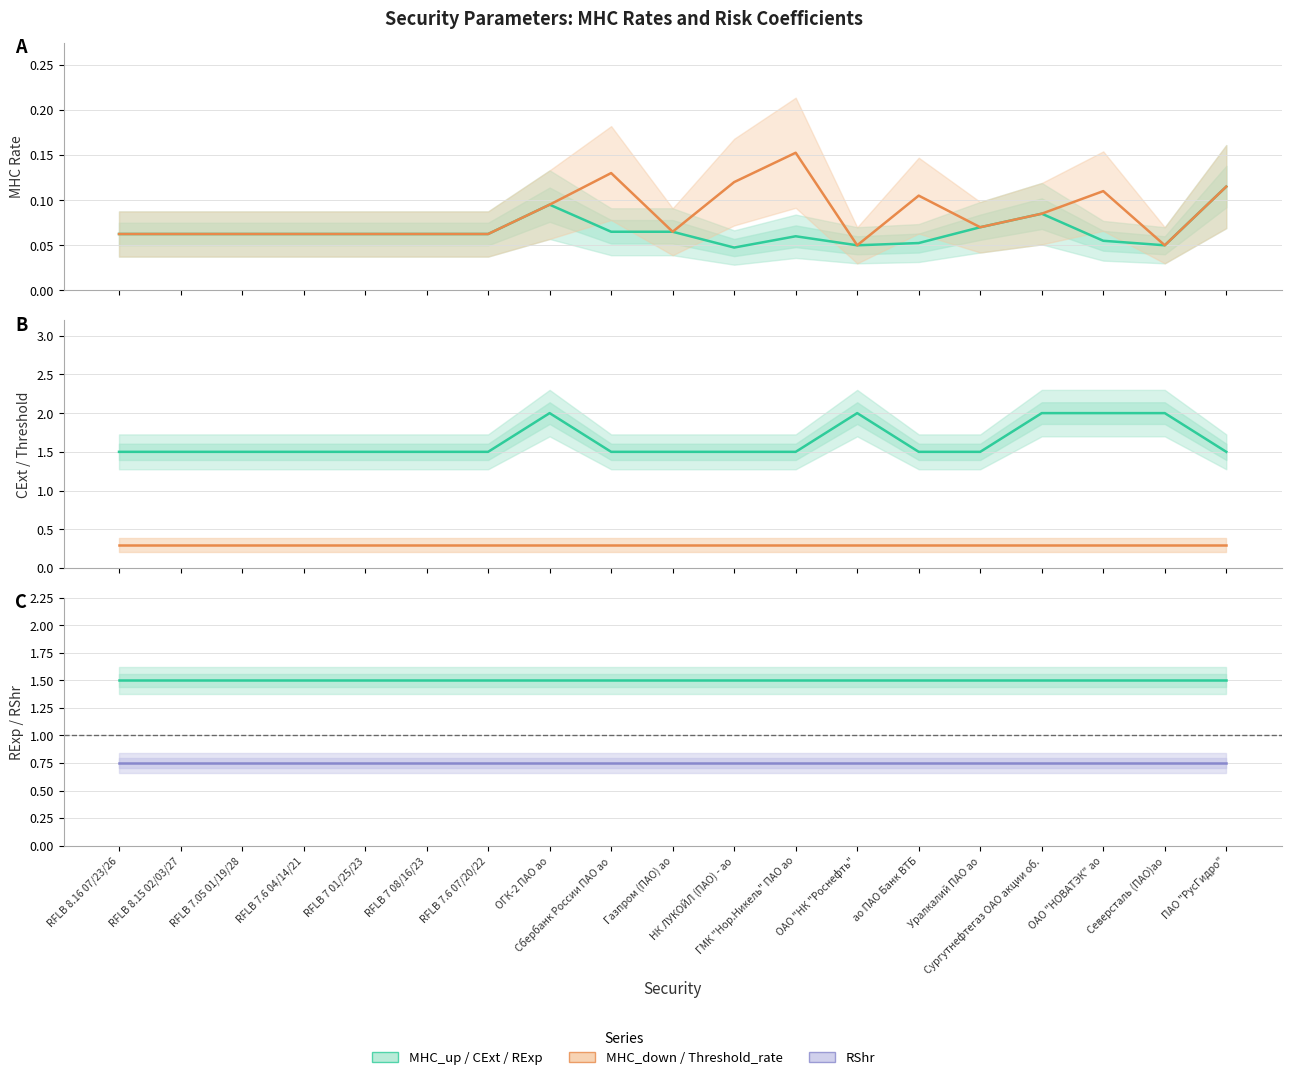

How many MHC_down values are between 0 and 1?

19